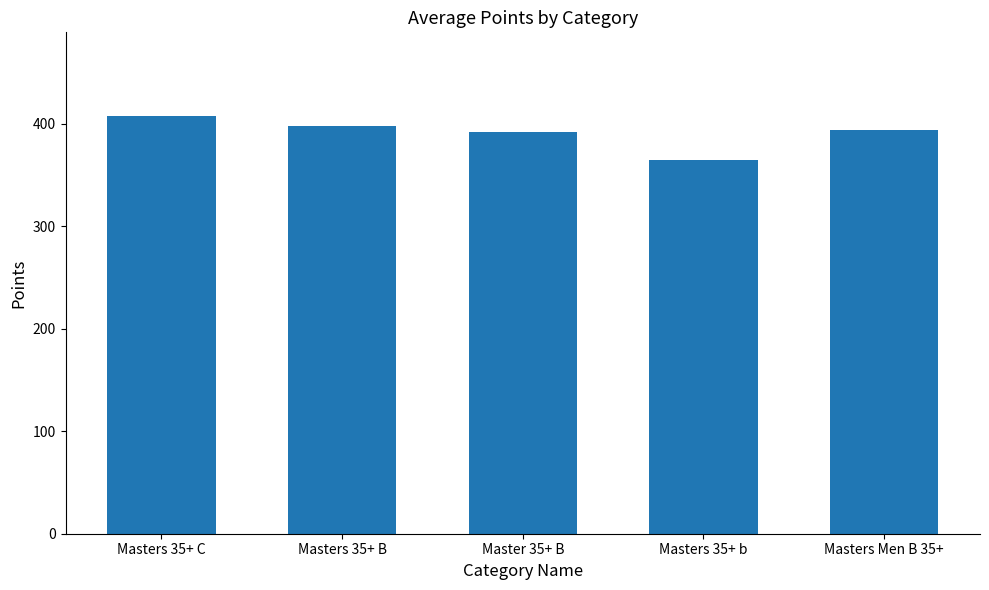

At which category does the chart reach its minimum across all series?

Masters 35+ b